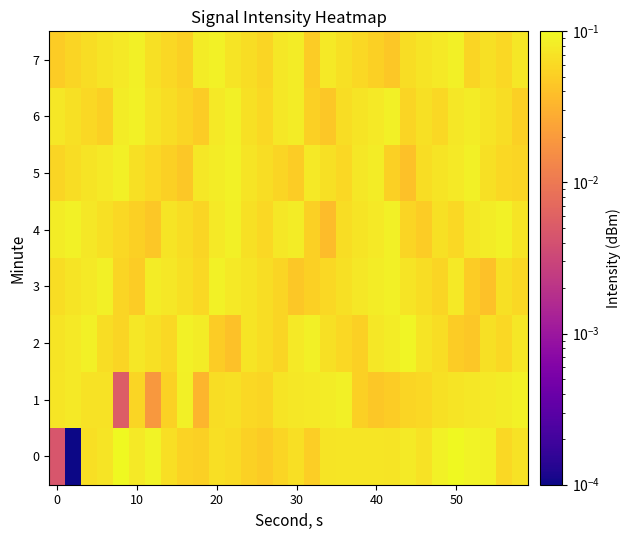

How many distinct data groups are displayed?

8